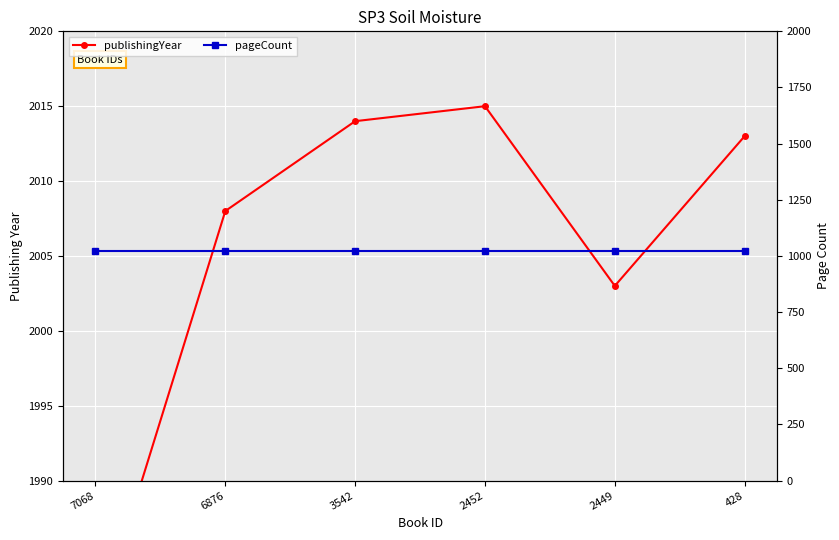

How many lines are shown in the chart?

2